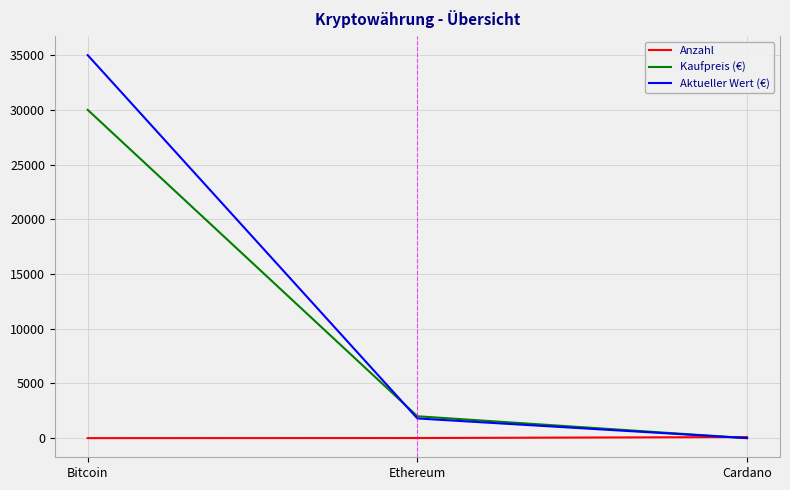

Which series has the widest spread of values?

Aktueller Wert (€)